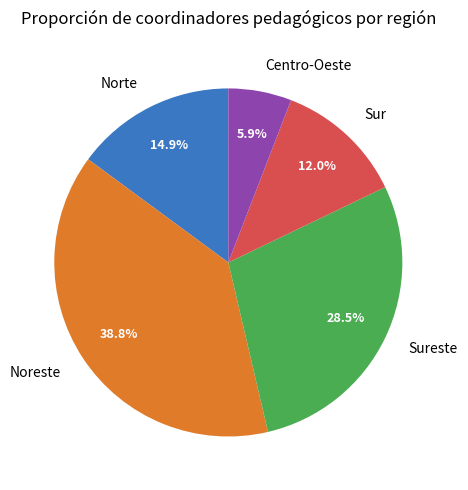

To the nearest percent, what portion does Centro-Oeste represent?

6%